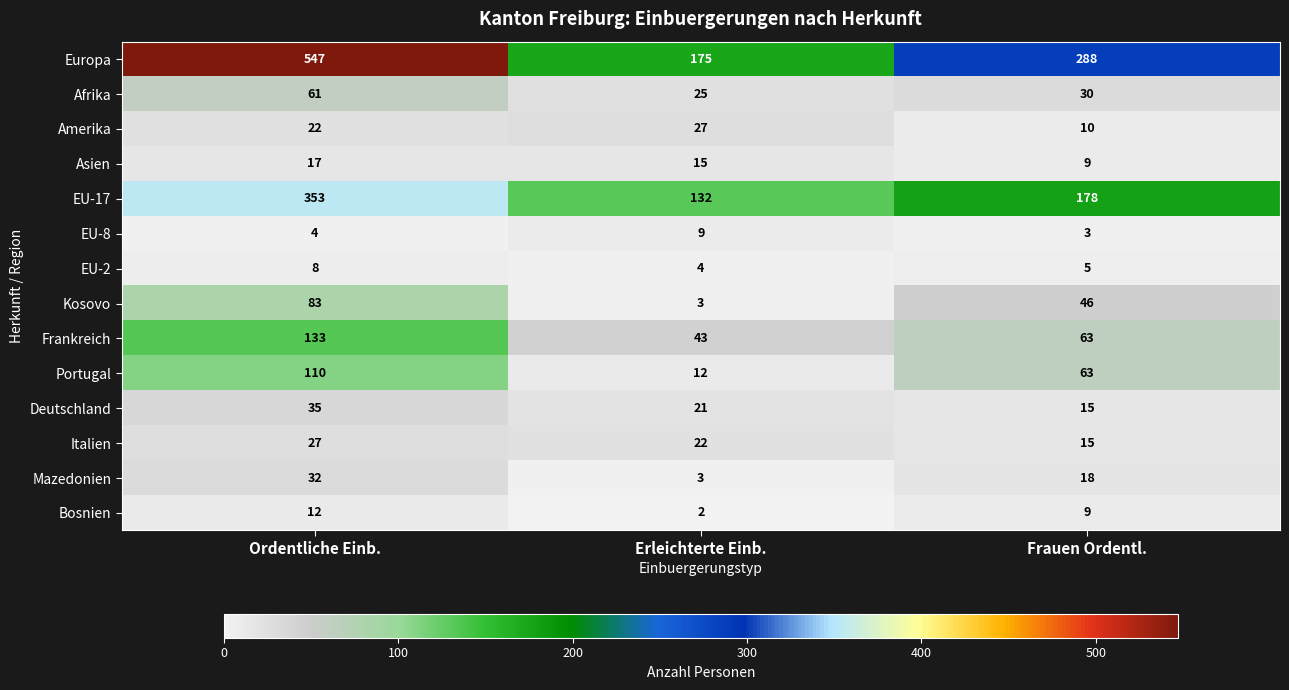

Rank the categories by Kosovo value from lowest to highest.

Erleichterte Einb., Frauen Ordentl., Ordentliche Einb.